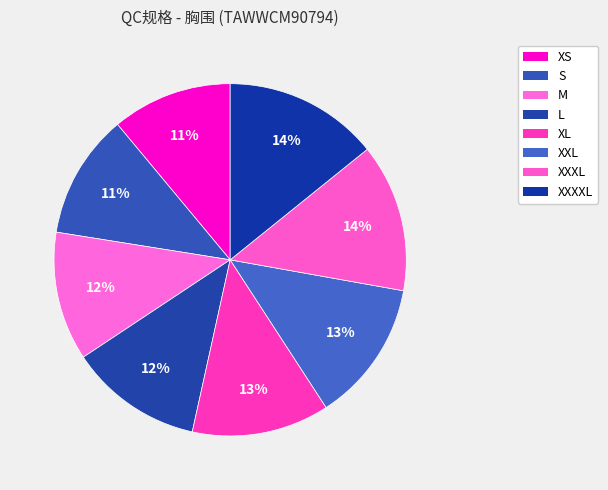

To the nearest percent, what percentage of the pie is S?

11%